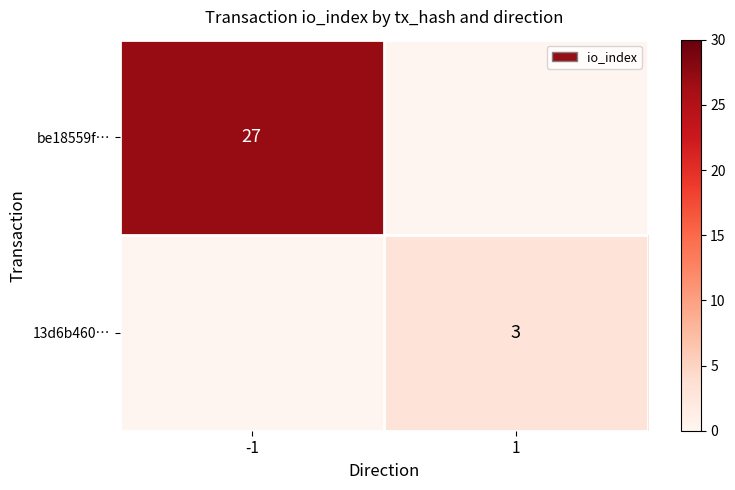

The value of 13d6b460… at 1 is 5. True or false?

False